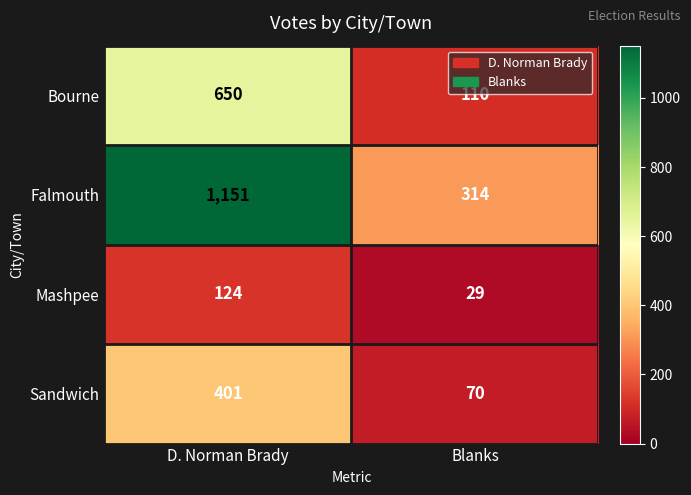

Is it true that Mashpee equals 124 at D. Norman Brady?

True